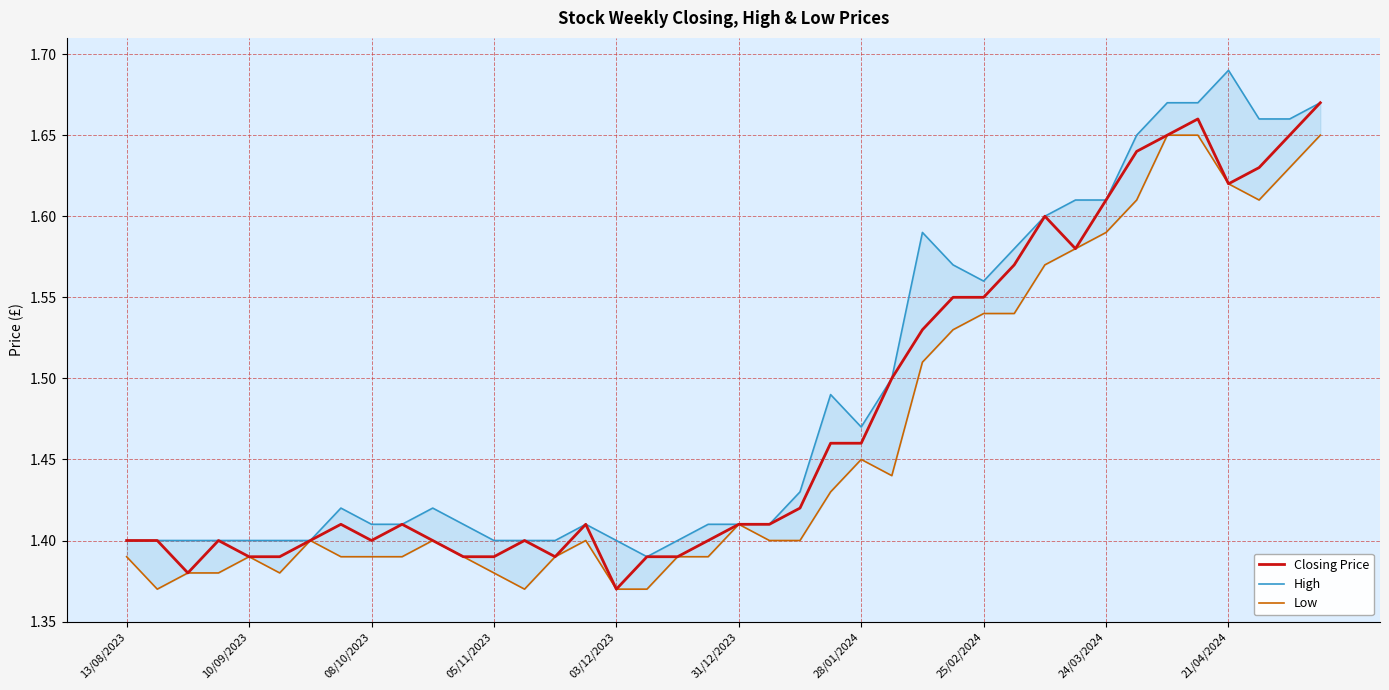

Count the Closing Price values in the range 1 to 2.

40